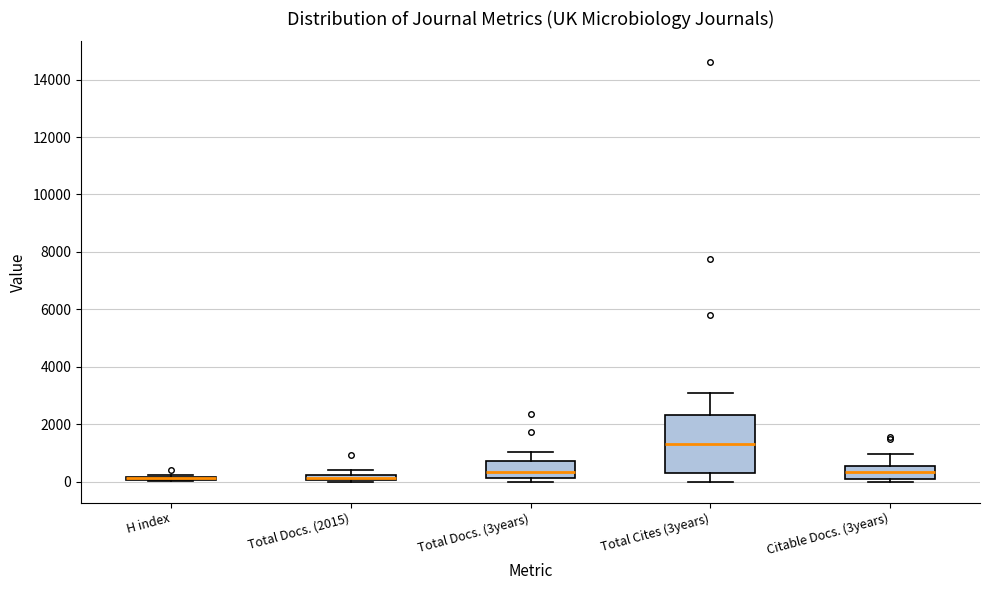

Which box is the tallest, from its lower edge to its upper edge?

Total Cites (3years)